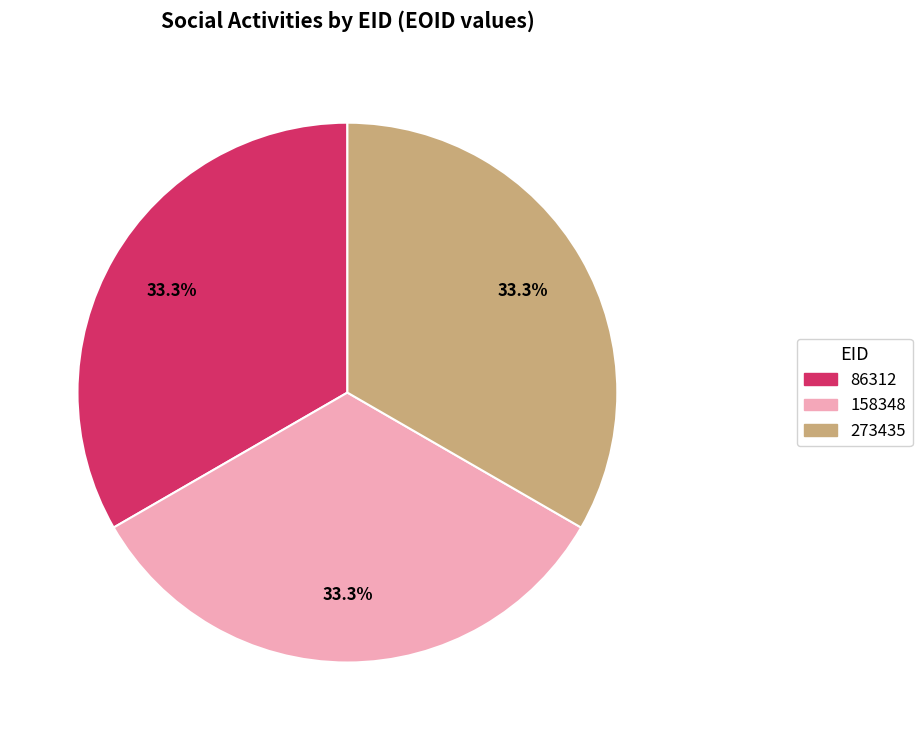

Is the sum of 86312 and 158348 greater than half?

Yes